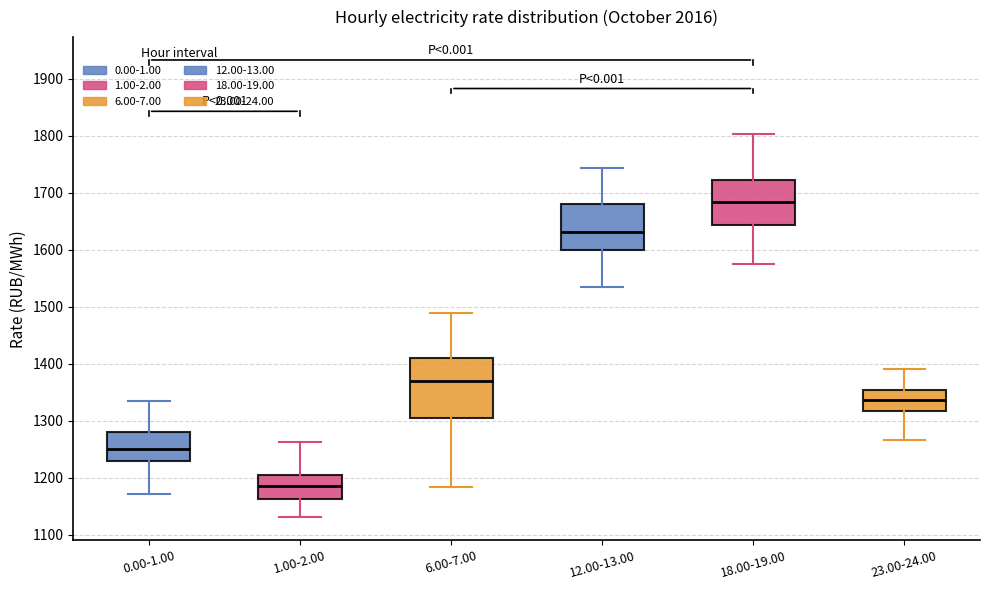

Which box has the highest median line?

18.00-19.00